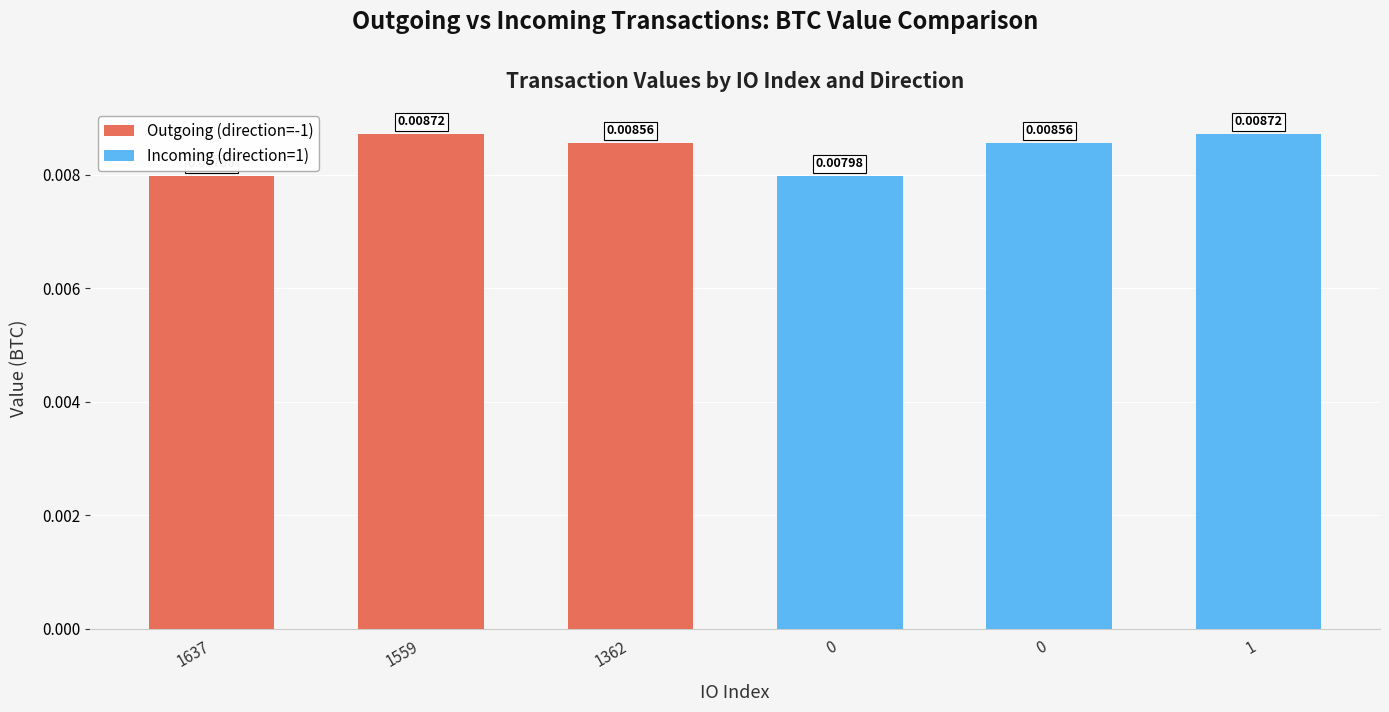

Between 1559 and 1362, which series saw the biggest shift?

Outgoing (direction=-1)